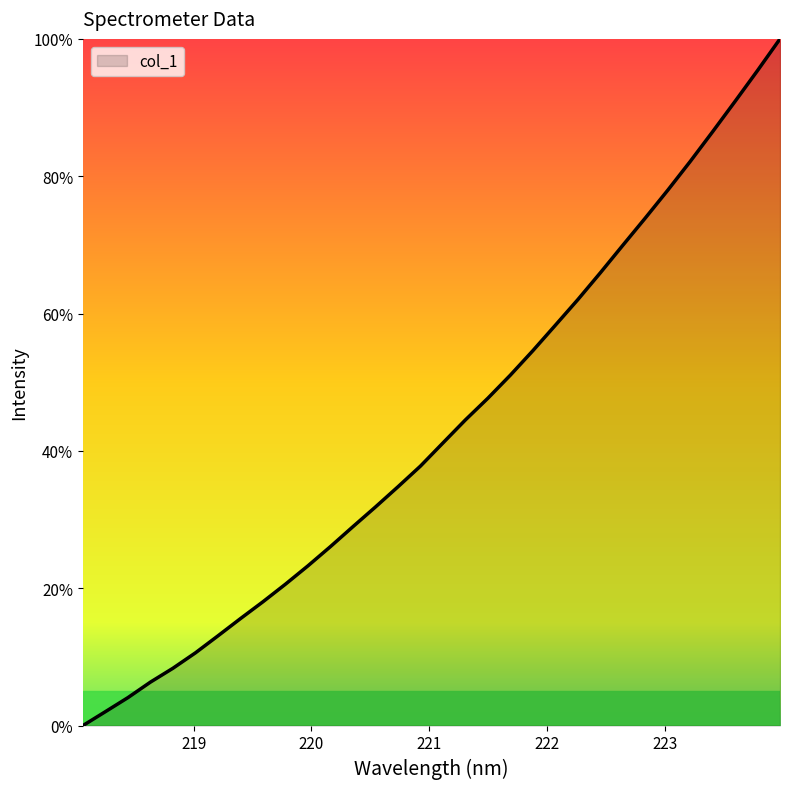

What is the maximum value shown in the chart?

100.0